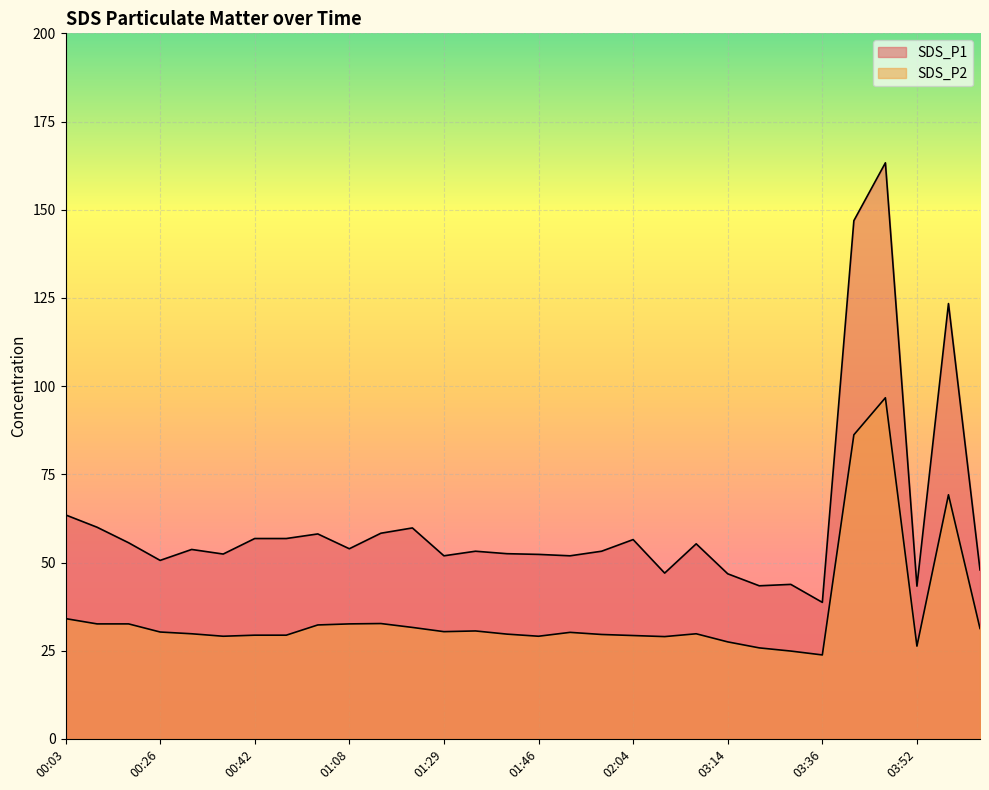

Which category has the lowest value in the SDS_P1 series?

03:36